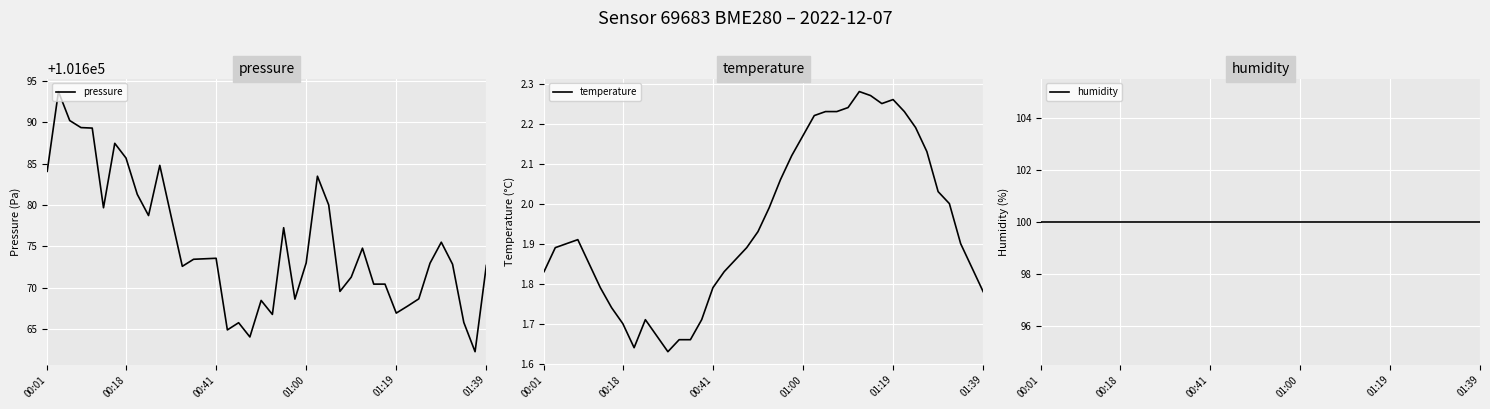

List the series in order of their peak value, highest first.

pressure, humidity, temperature